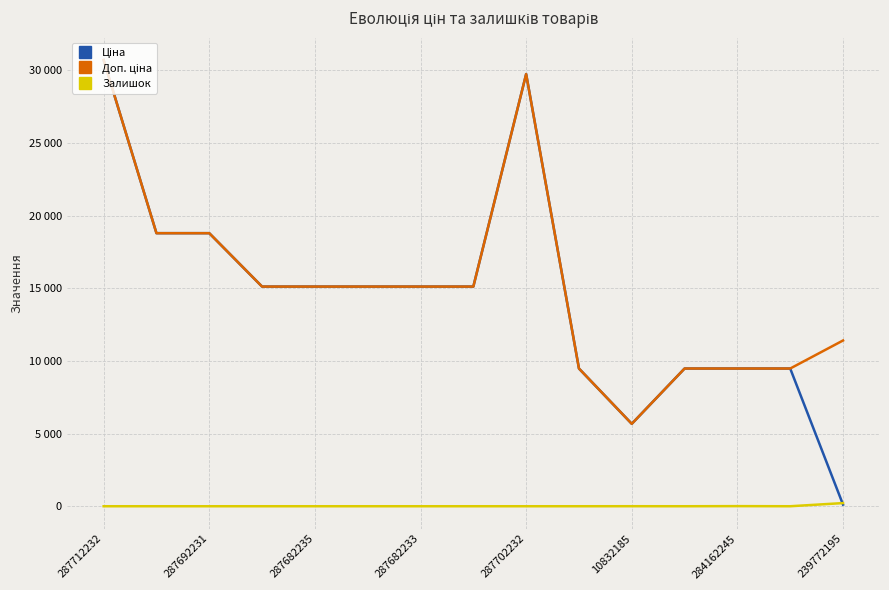

Does the chart display data point markers on the line(s)?

No